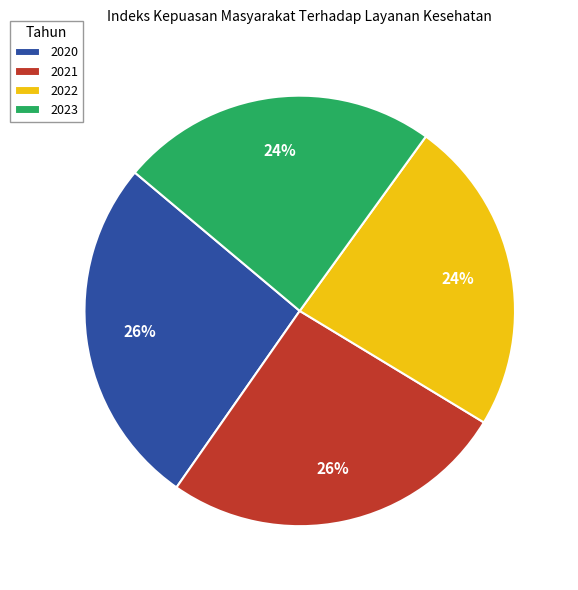

To the nearest percent, what is the average slice percentage?

25%